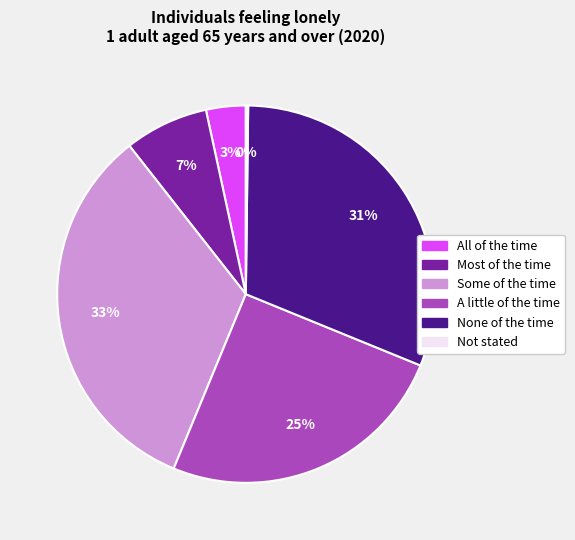

Is the sum of Some of the time and All of the time greater than half?

No